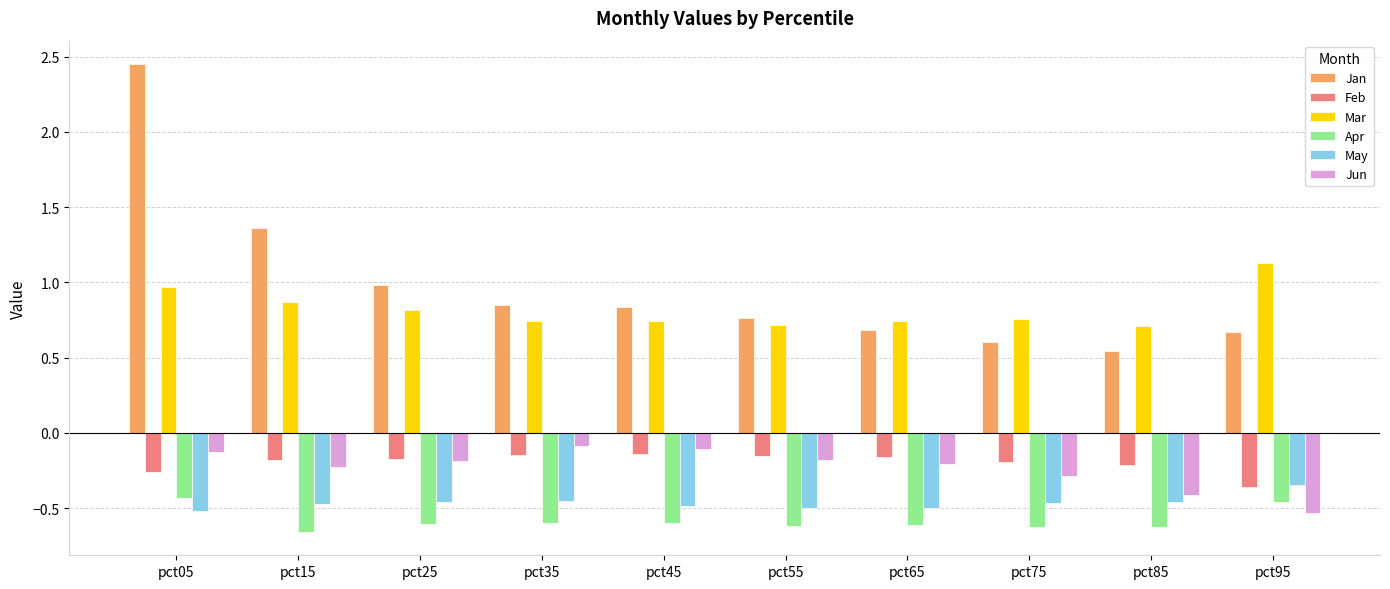

Which series has the largest range (max minus min)?

Jan